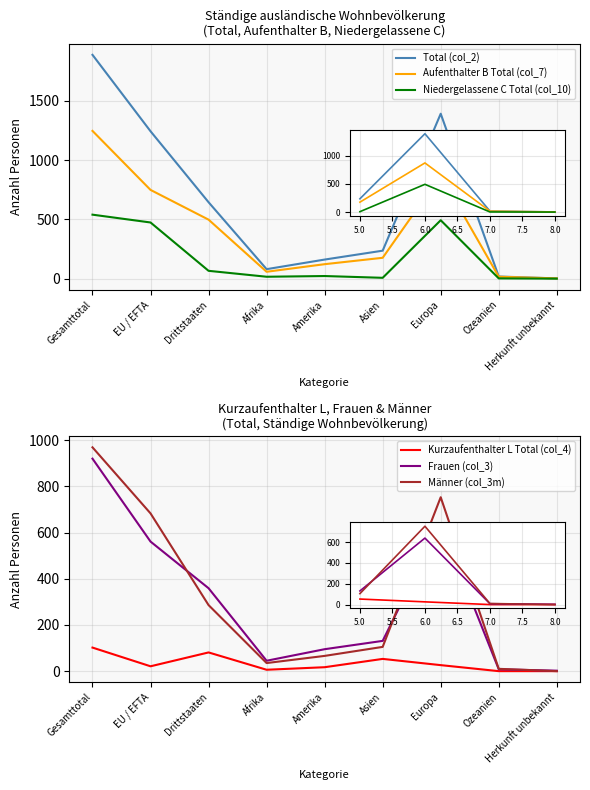

True or false: Kurzaufenthalter L Total (col_4) and Frauen (col_3) cross at least once.

False